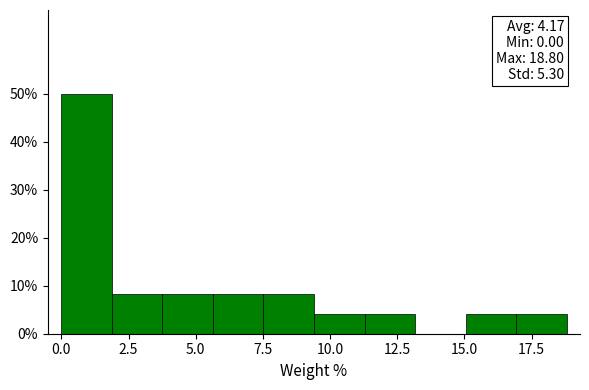

Around what value on the x-axis is the tallest bar? Give the approximate position of its centre, as read against the axis.

1.0